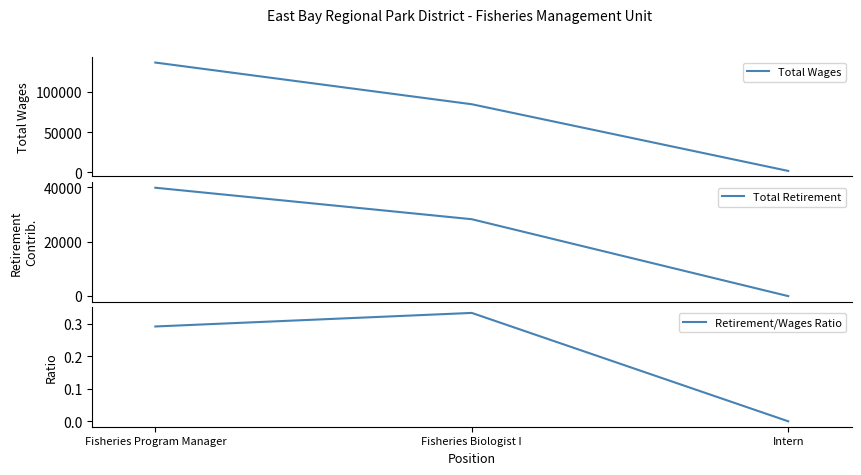

At how many categories does at least one series exceed 25967?

2